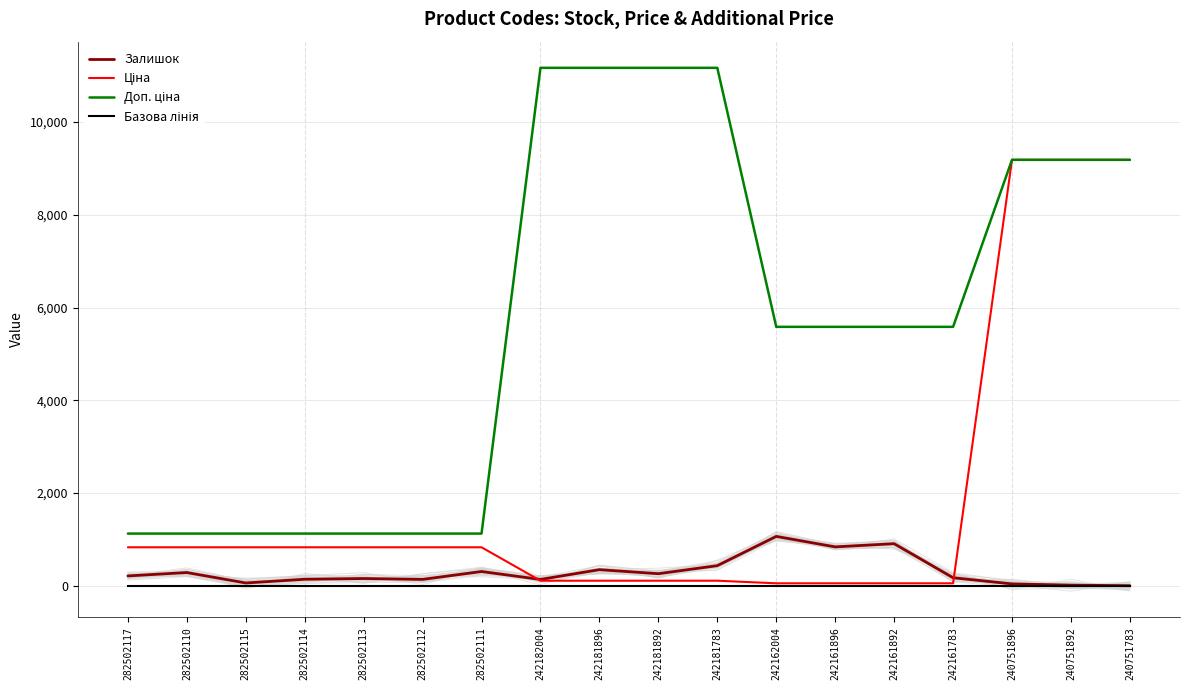

How many lines are shown in the chart?

4